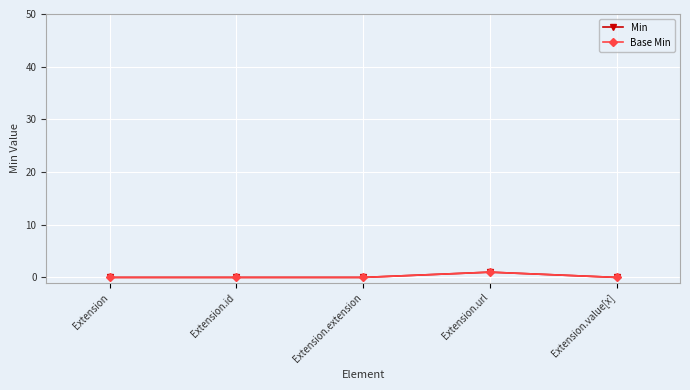

Which series has the largest range (max minus min)?

Min